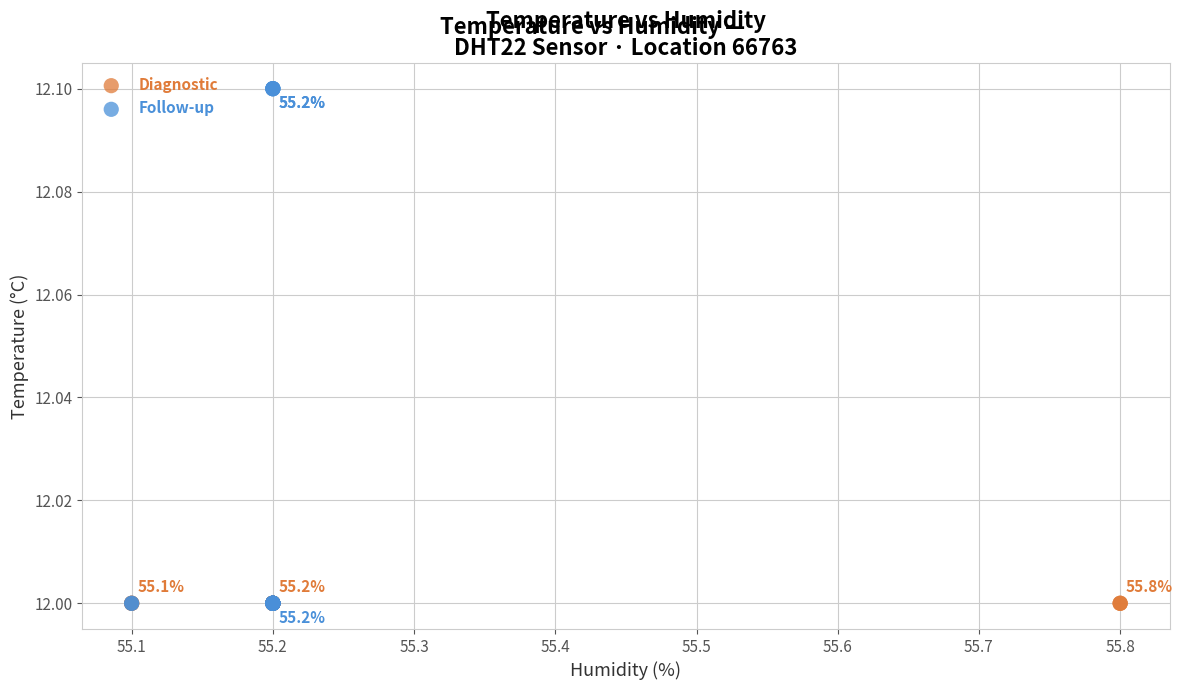

Which series contains the highest Y value?

Follow-up